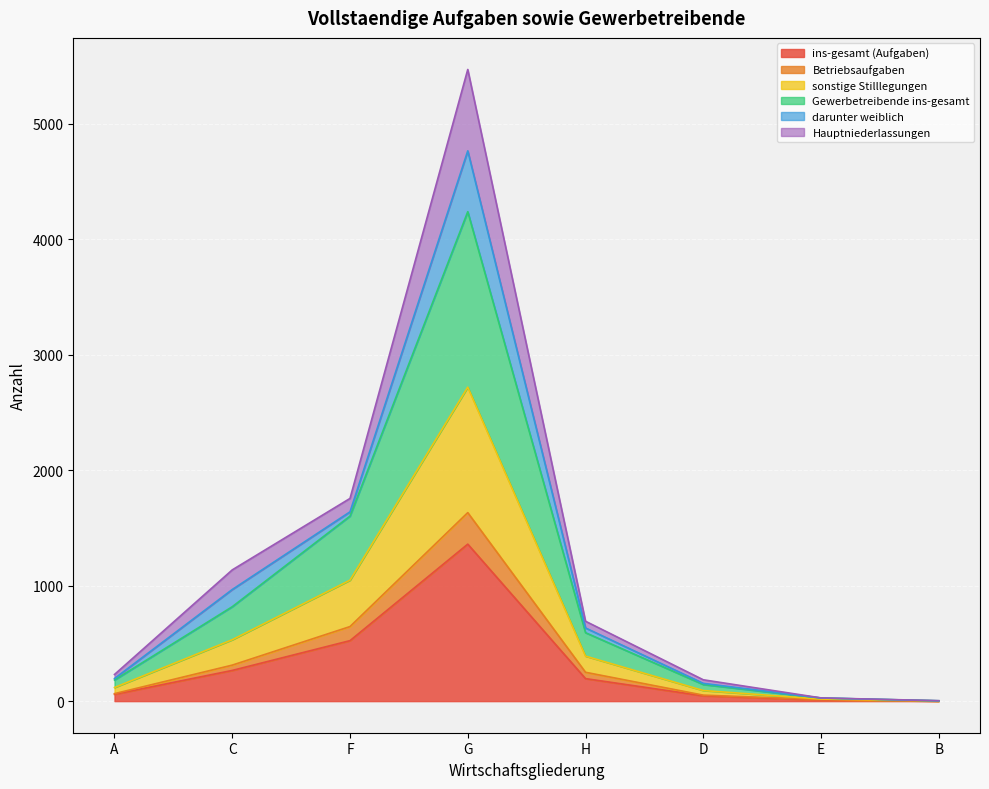

True or false: sonstige Stilllegungen and Hauptniederlassungen intersect in this chart.

False